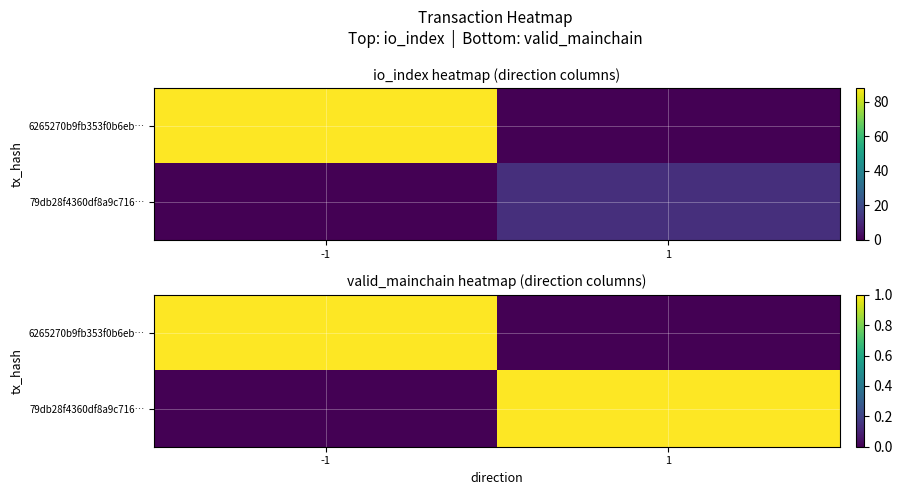

How many data points in 79db28f4360df8a9c716… are less than 1?

1